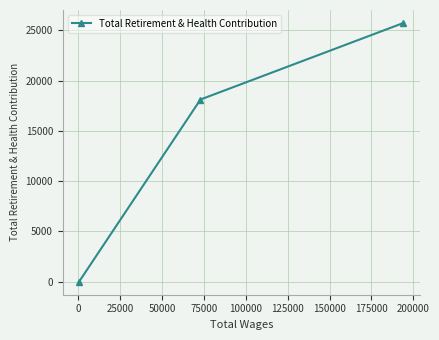

What is the sum of all values?

43836